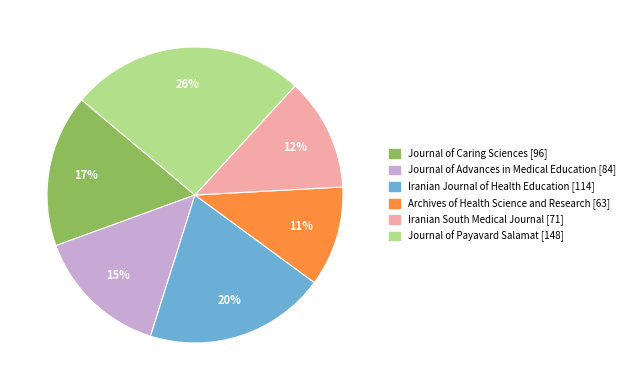

To the nearest percent, what is the average slice percentage?

17%